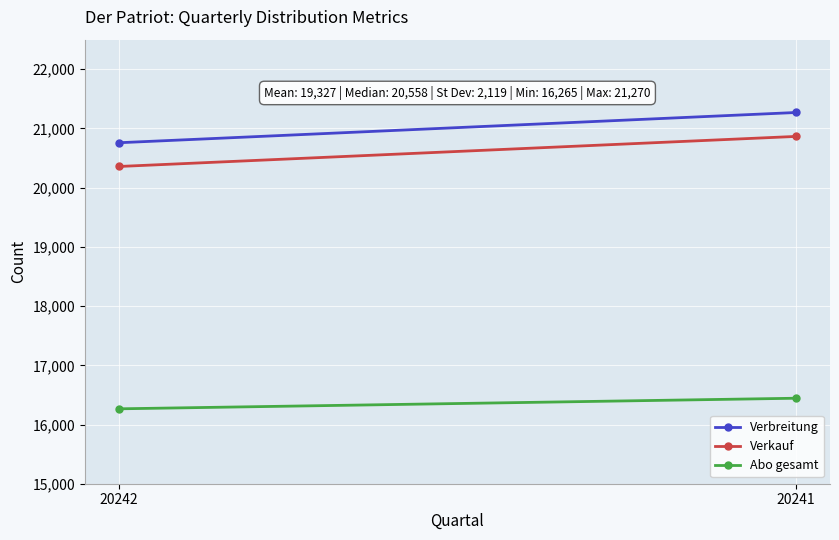

Which series has the largest range (max minus min)?

Verbreitung